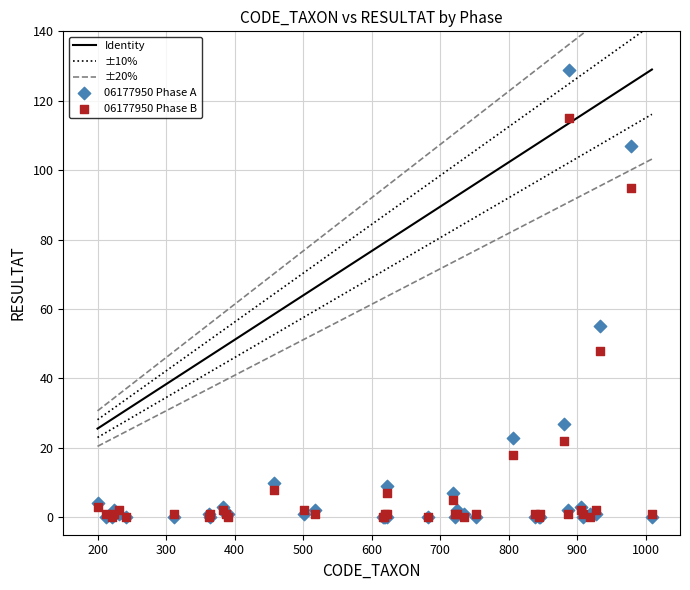

In the 06177950 Phase A series, what Y value is closest to 64?

55